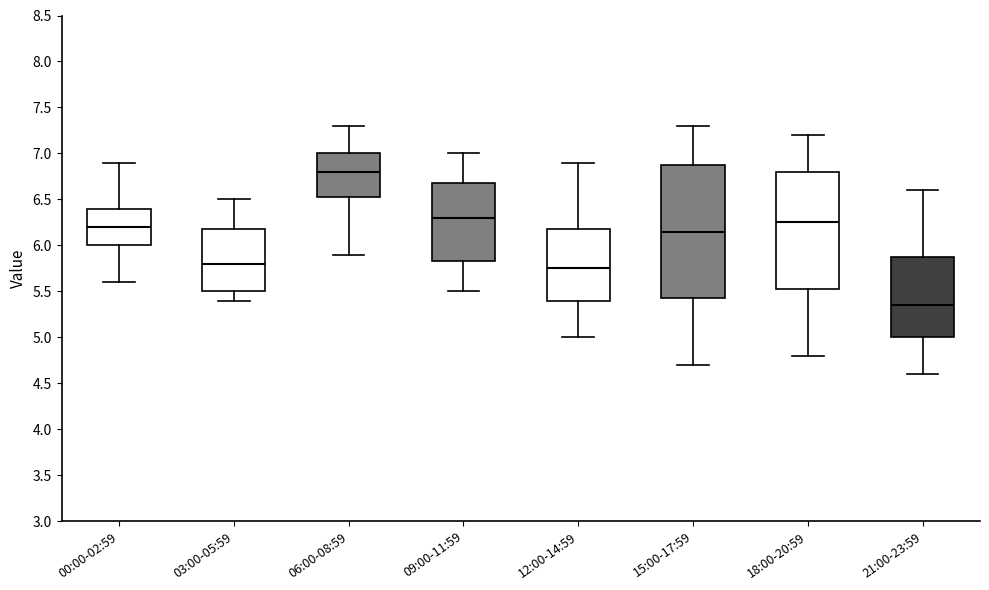

Which box's median line is the highest?

06:00-08:59